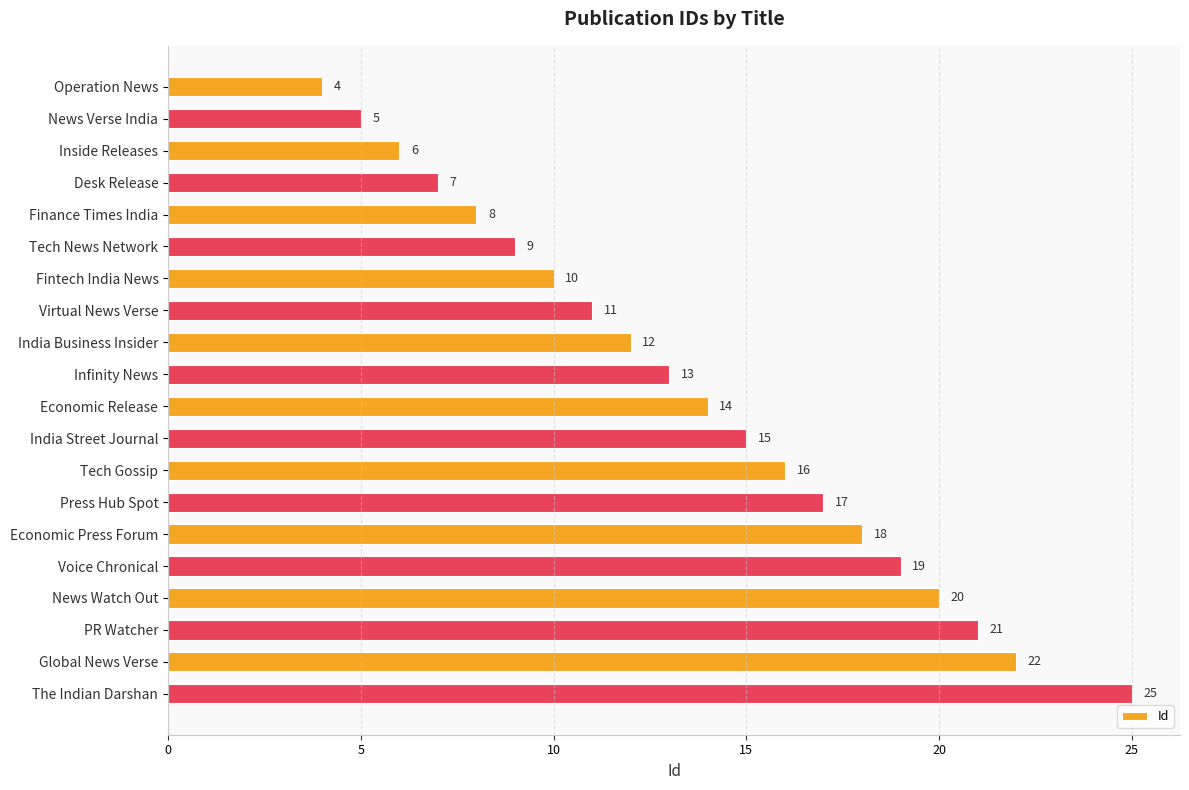

How many categories are shown in the chart?

20